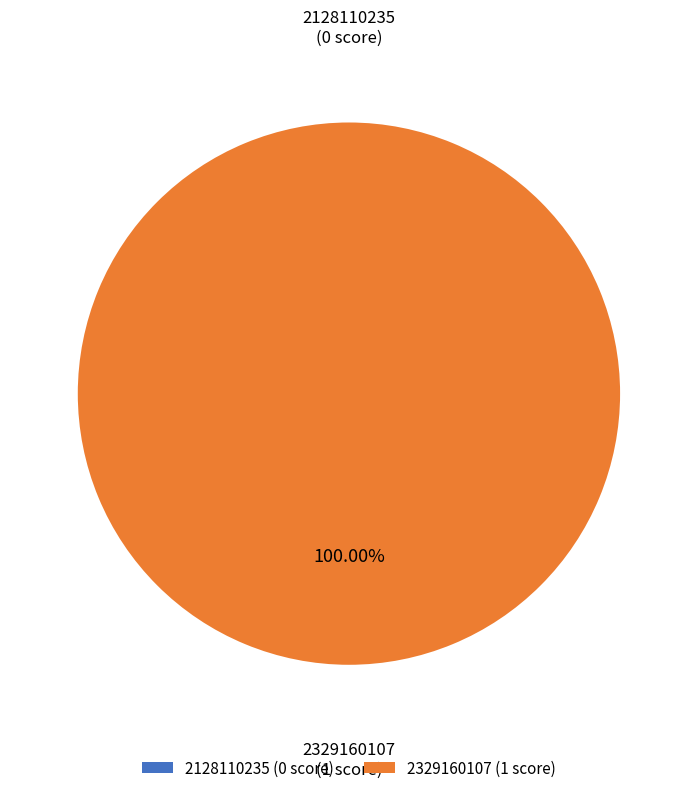

Which slice is the largest?

2329160107